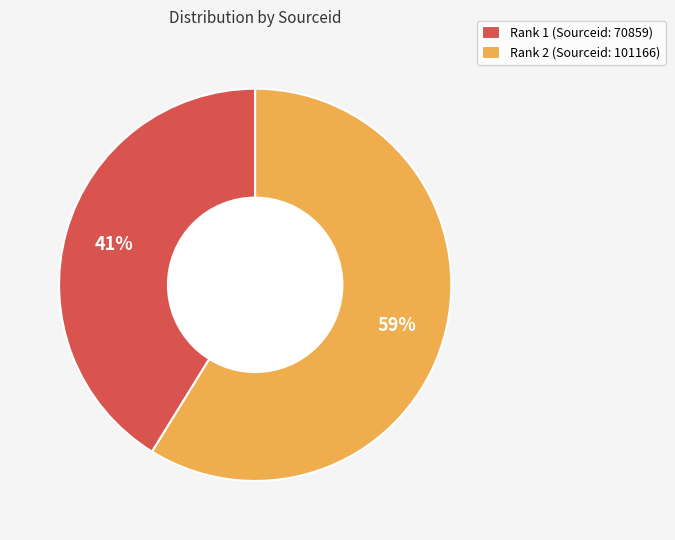

Combined, do Rank 1 (Sourceid: 70859) and Rank 2 (Sourceid: 101166) account for over 50%?

Yes